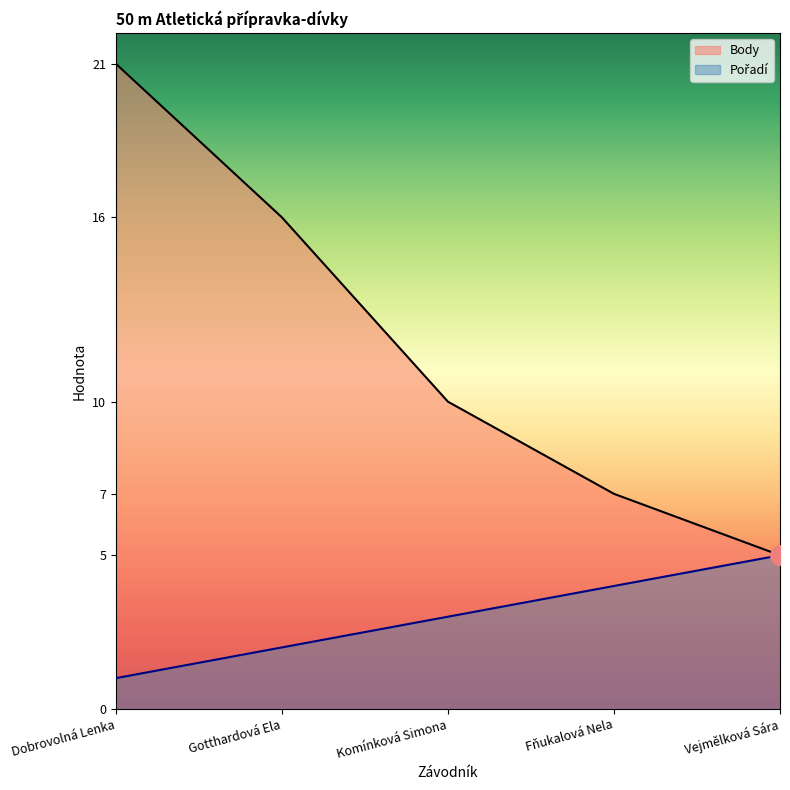

What is the label of the 1st point from the right?

Vejmělková Sára